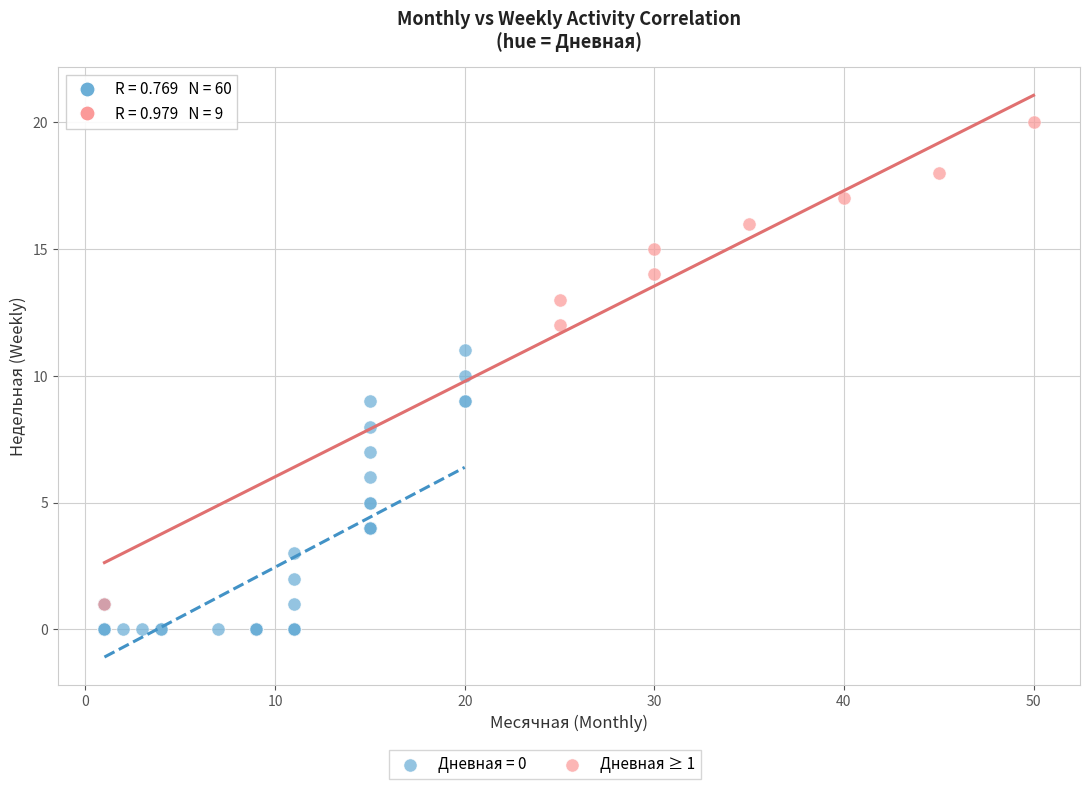

Which series has the widest spread of Y values?

Дневная ≥ 1